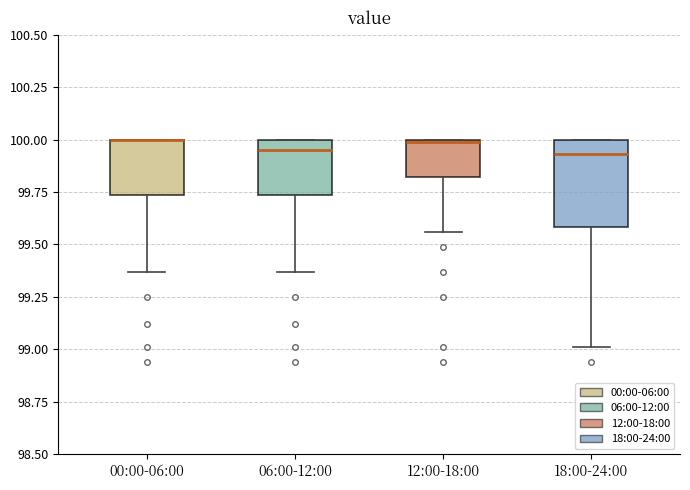

Which box is the tallest, from its lower edge to its upper edge?

18:00-24:00